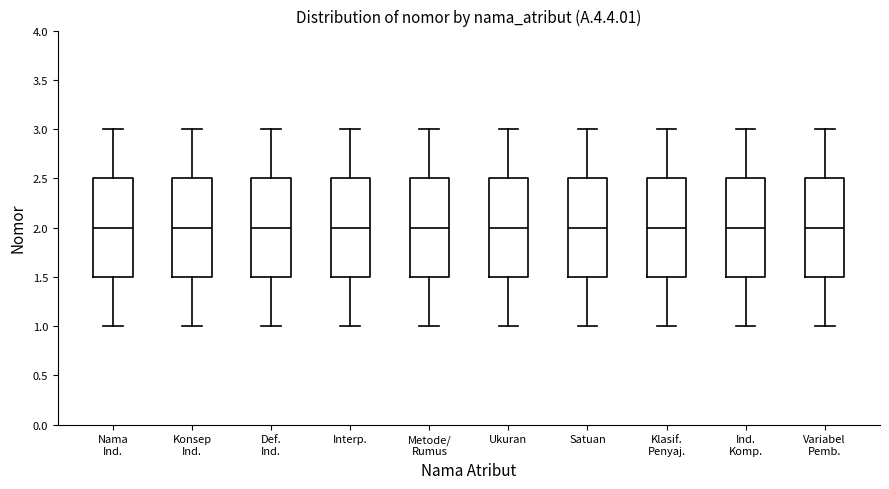

Reading left to right, transcribe this box plot: for each box, give where its median line is, the range the box spans, and where its two whiskers end, as read against the y-axis. The values are not printed on the chart, so give them approximately, as read against the axis.

Nama Ind.: median 2.0, box 1.5 to 2.5, whiskers 1.0 to 3.0
Konsep Ind.: median 2.0, box 1.5 to 2.5, whiskers 1.0 to 3.0
Def. Ind.: median 2.0, box 1.5 to 2.5, whiskers 1.0 to 3.0
Interp.: median 2.0, box 1.5 to 2.5, whiskers 1.0 to 3.0
Metode/ Rumus: median 2.0, box 1.5 to 2.5, whiskers 1.0 to 3.0
Ukuran: median 2.0, box 1.5 to 2.5, whiskers 1.0 to 3.0
Satuan: median 2.0, box 1.5 to 2.5, whiskers 1.0 to 3.0
Klasif. Penyaj.: median 2.0, box 1.5 to 2.5, whiskers 1.0 to 3.0
Ind. Komp.: median 2.0, box 1.5 to 2.5, whiskers 1.0 to 3.0
Variabel Pemb.: median 2.0, box 1.5 to 2.5, whiskers 1.0 to 3.0